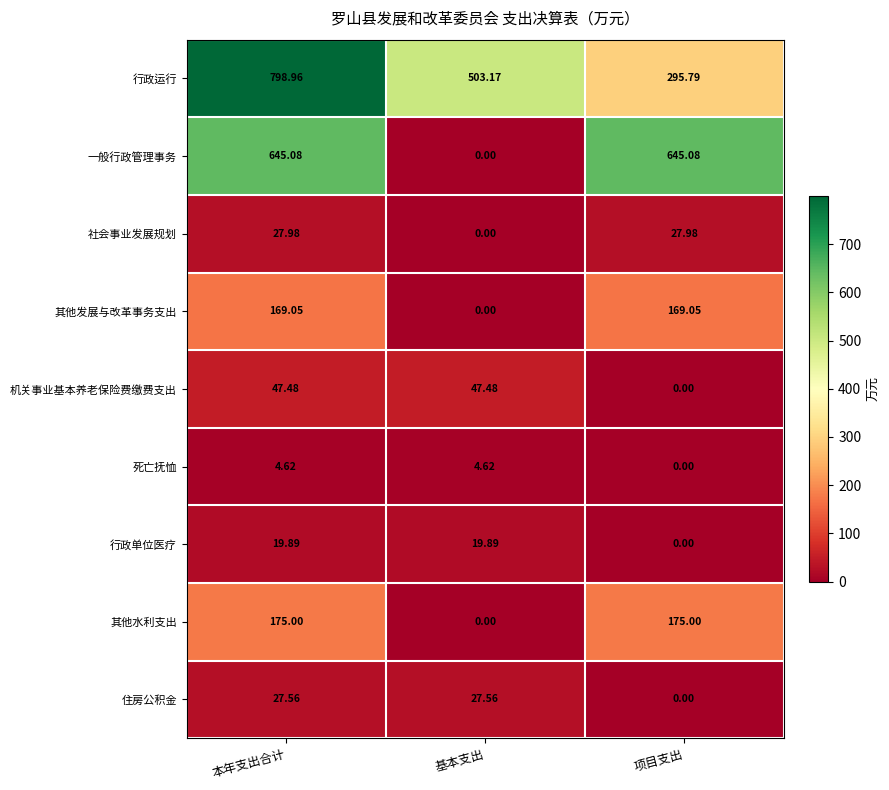

Which series has the largest total across all categories?

行政运行